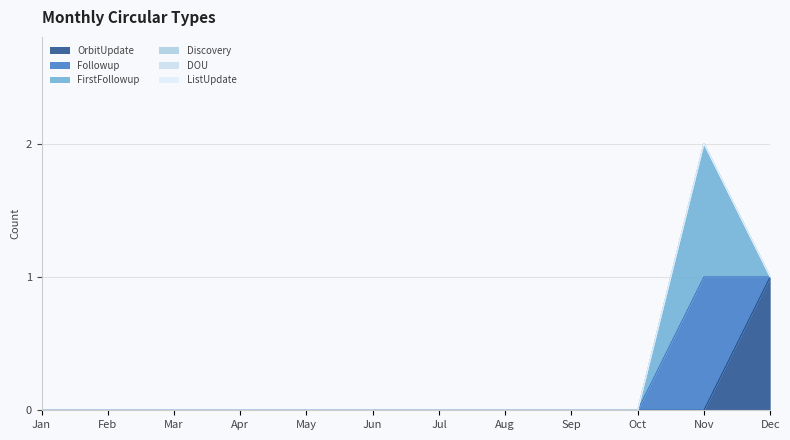

How many lines are shown in the chart?

6